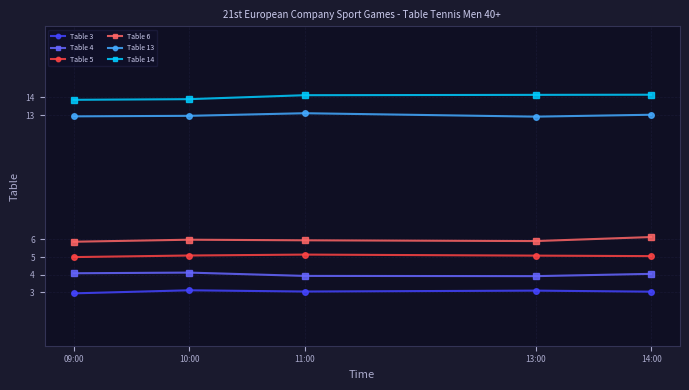

What is the sum of all Table 3 values?

15.3